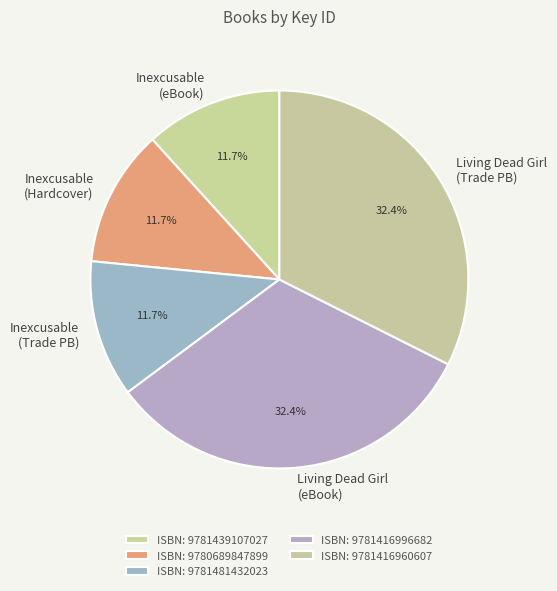

To the nearest percent, what is the difference between the largest and smallest slice percentages?

21%